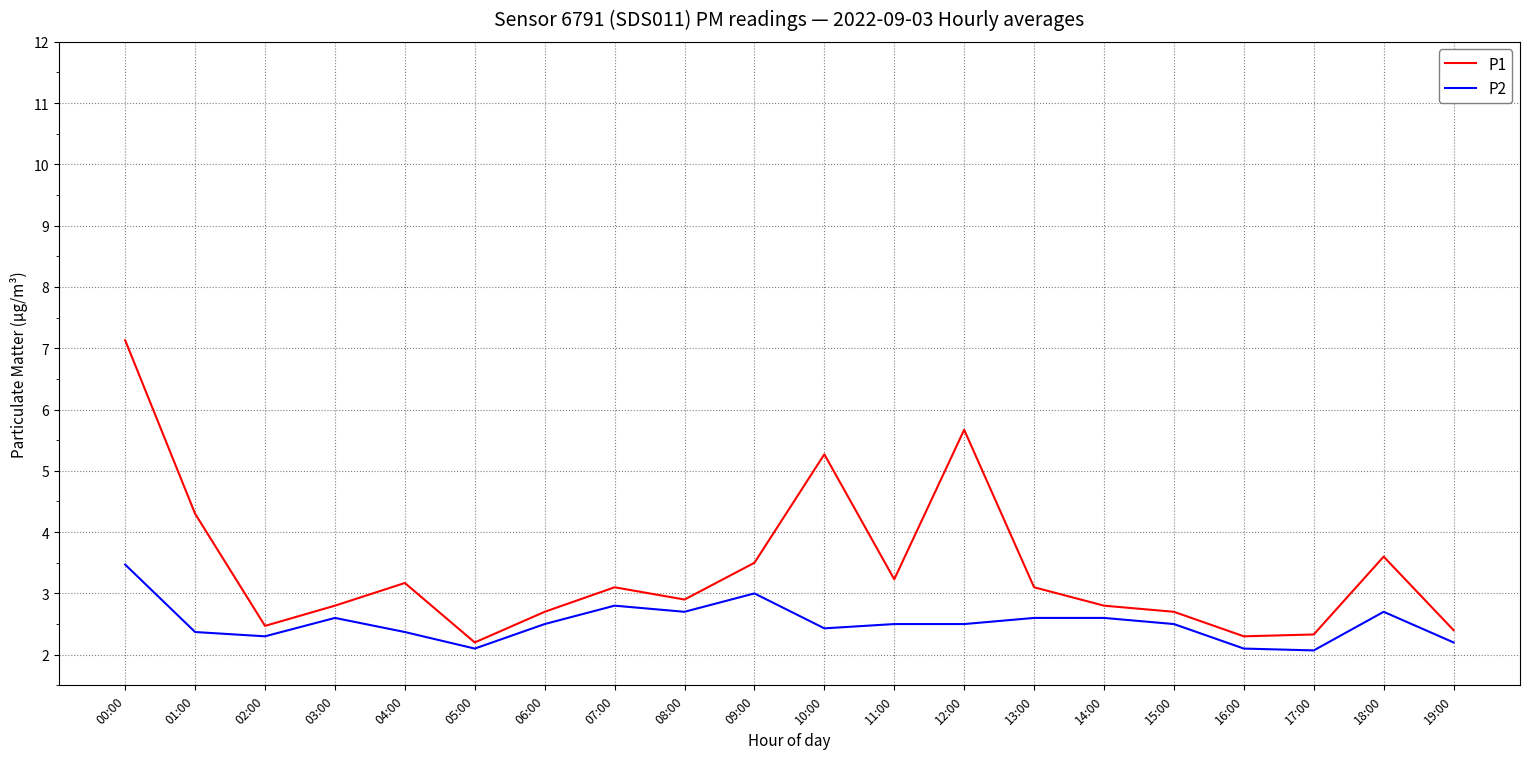

What is the sum of all P1 values?

67.7